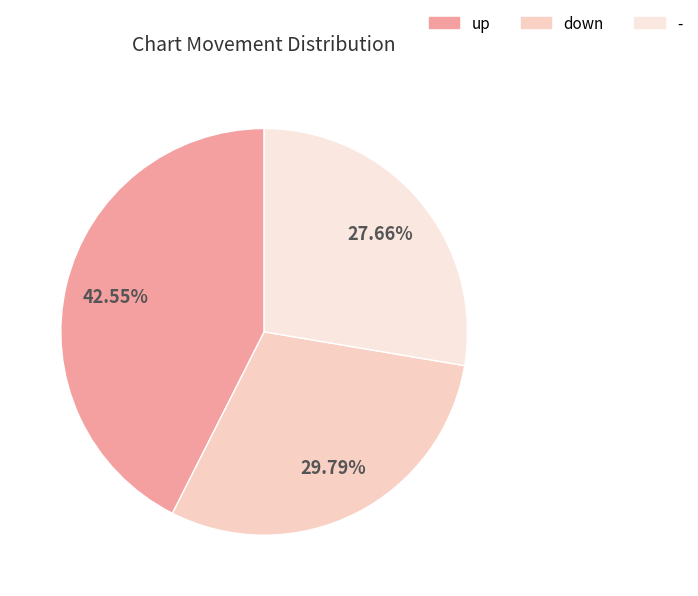

To the nearest percent, what percentage of the pie is up?

43%